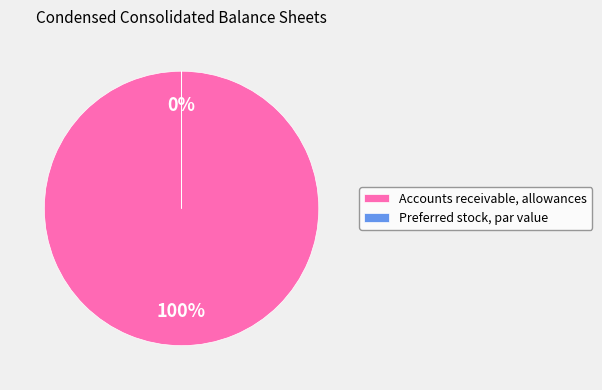

What is the majority slice?

Accounts receivable, allowances